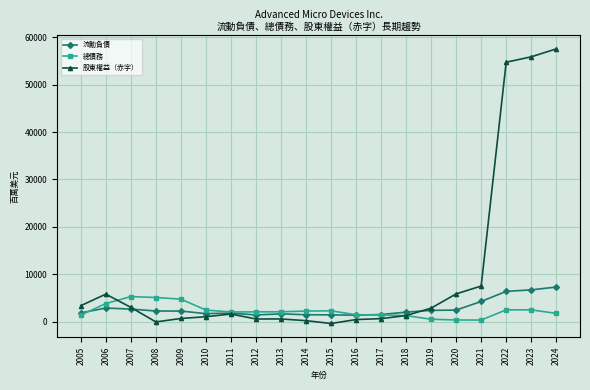

What is the approximate value of 流動負債 at 2014?

1440